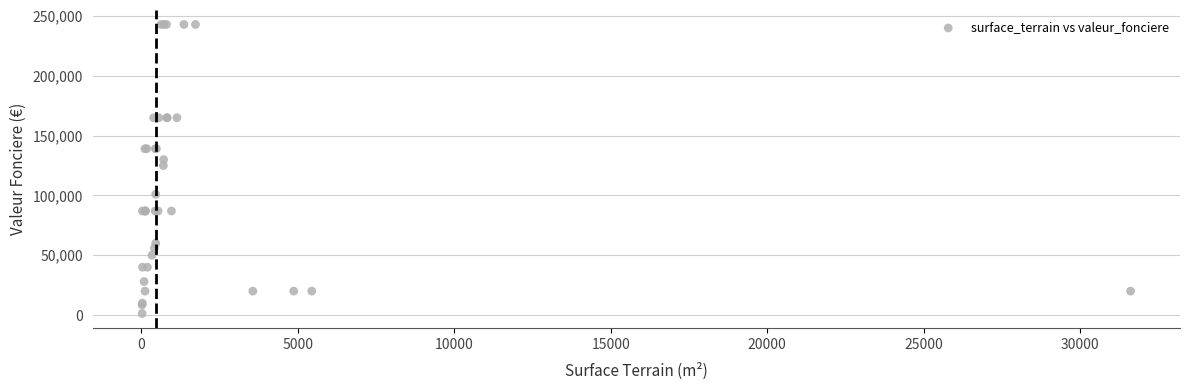

What Y value in the scatter plot is closest to 122125?

125000